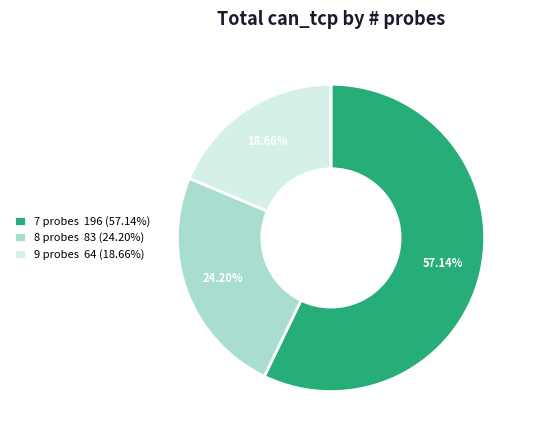

Which has a higher value, 8 probes 83 (24.20%) or 9 probes 64 (18.66%)?

8 probes 83 (24.20%)